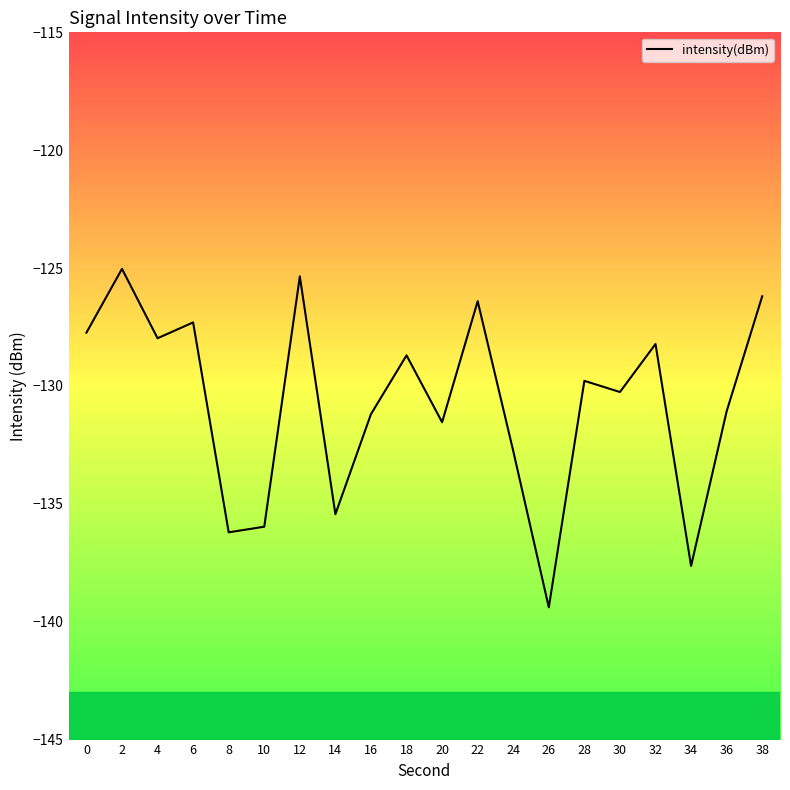

Which category has the lowest value across all series?

26